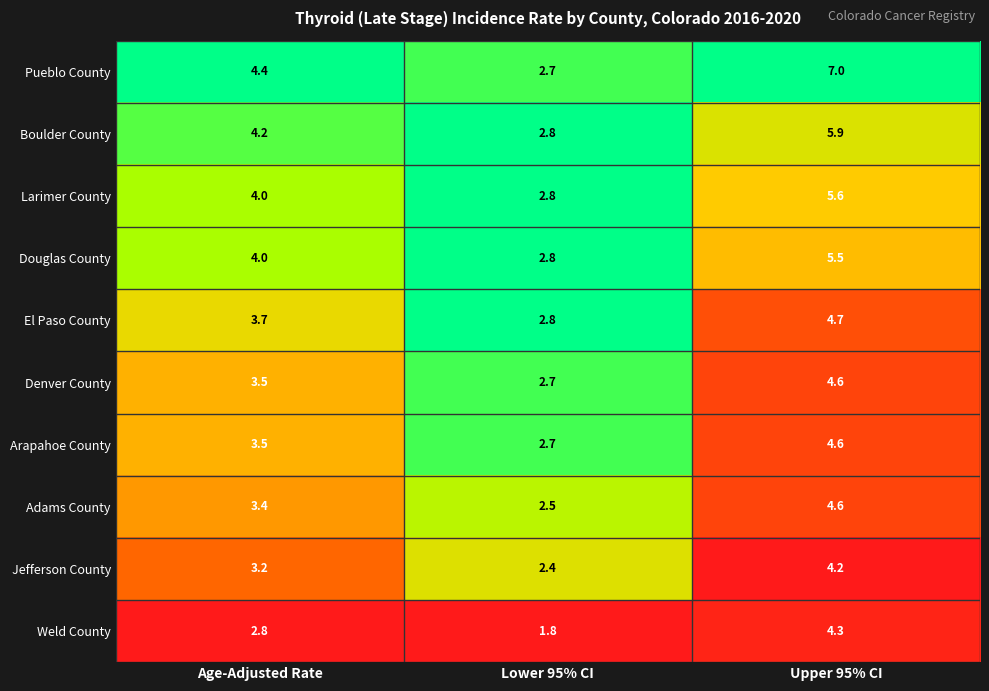

Rank the categories by Arapahoe County value from highest to lowest.

Upper 95% CI, Age-Adjusted Rate, Lower 95% CI